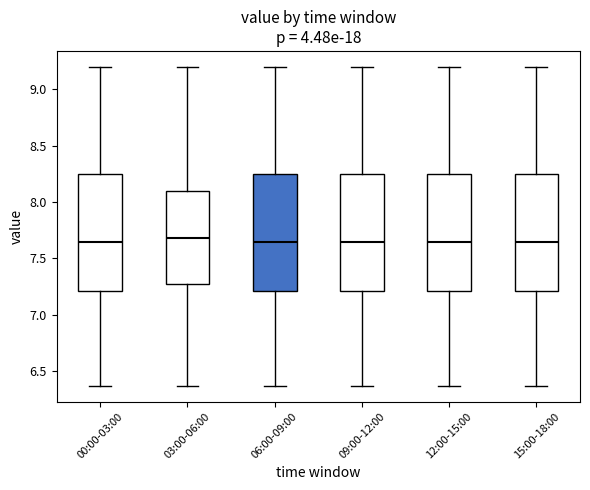

Reading left to right, read every box against the y-axis: the position of its median line, the range the box covers, and the ends of its whiskers. The values are not printed on the chart, so give them approximately, as read against the axis.

00:00-03:00: median 7.65, box 7.20 to 8.25, whiskers 6.35 to 9.20
03:00-06:00: median 7.70, box 7.25 to 8.10, whiskers 6.35 to 9.20
06:00-09:00: median 7.65, box 7.20 to 8.25, whiskers 6.35 to 9.20
09:00-12:00: median 7.65, box 7.20 to 8.25, whiskers 6.35 to 9.20
12:00-15:00: median 7.65, box 7.20 to 8.25, whiskers 6.35 to 9.20
15:00-18:00: median 7.65, box 7.20 to 8.25, whiskers 6.35 to 9.20